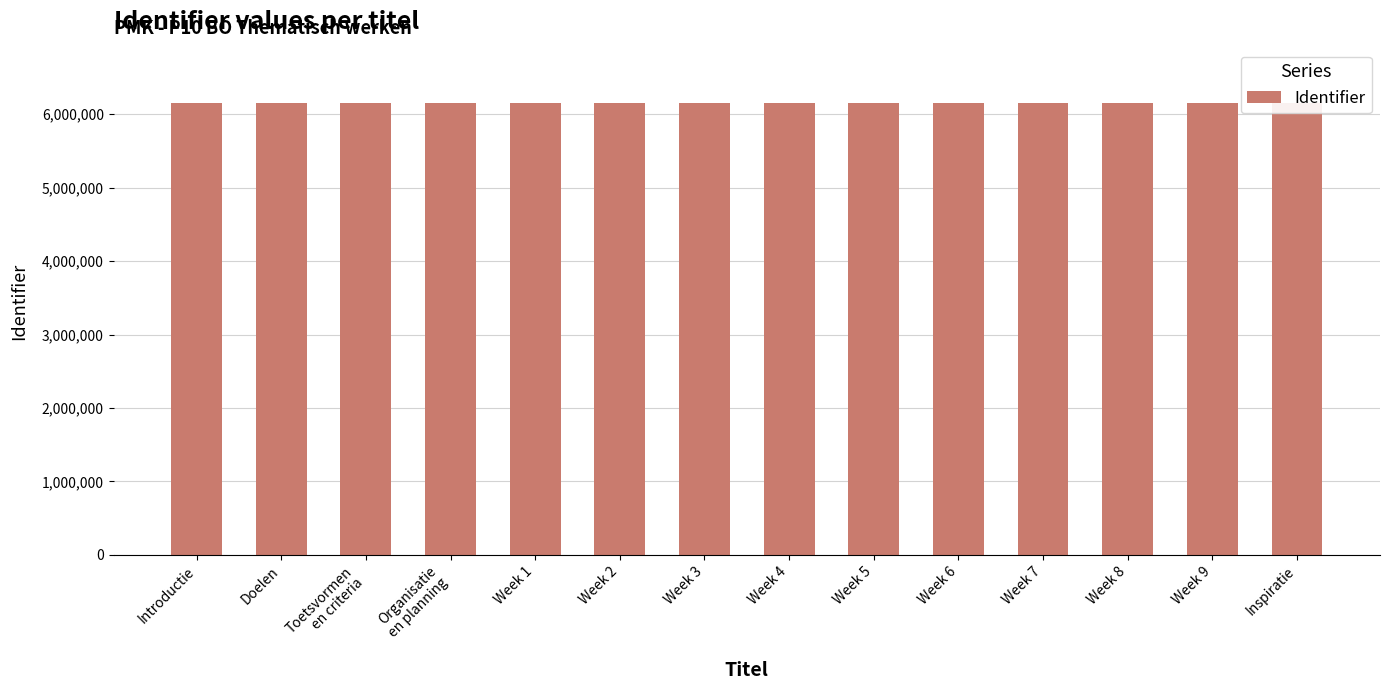

What is the ratio of the value at Inspiratie to the value at Week 7?

1.0